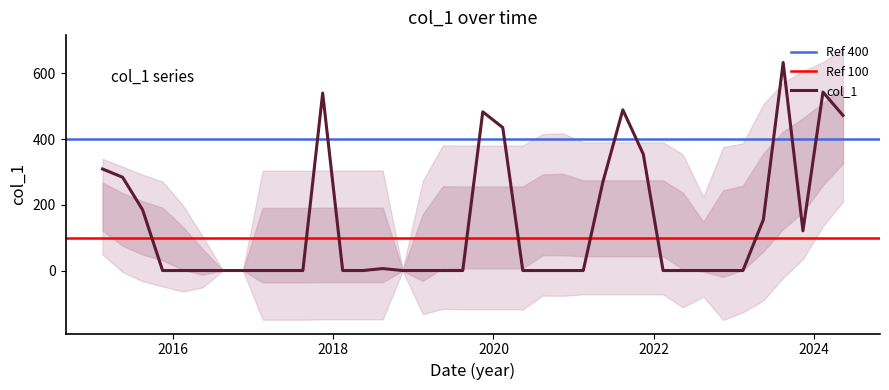

Is this an area chart (filled region under the line)?

No